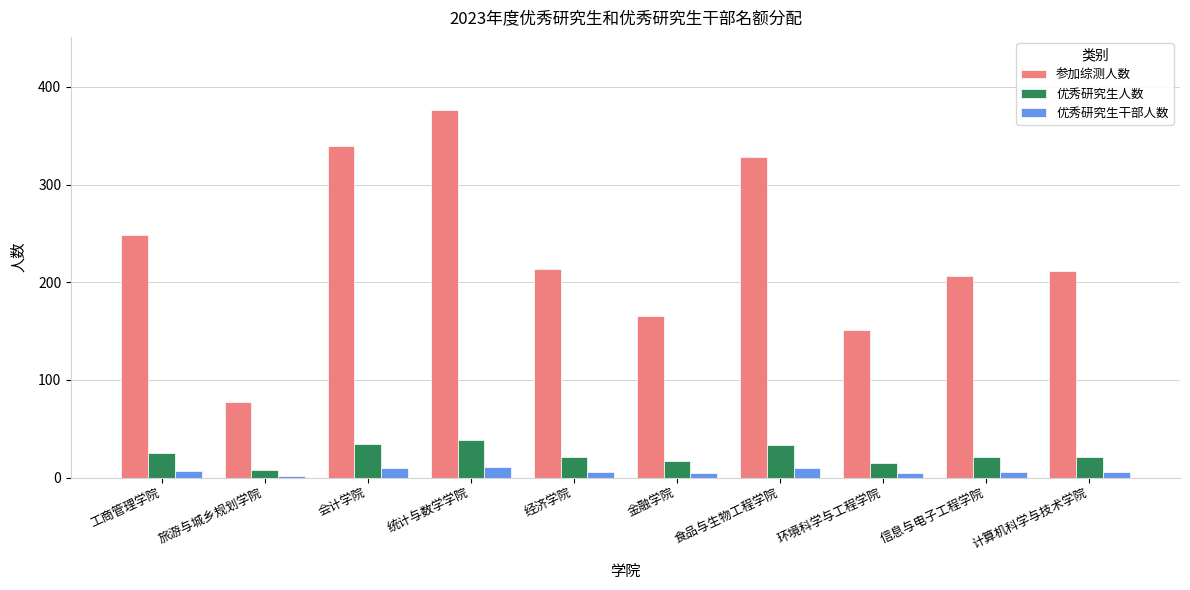

Is the value of 优秀研究生干部人数 at 食品与生物工程学院 greater than the value of 参加综测人数 at 统计与数学学院?

No